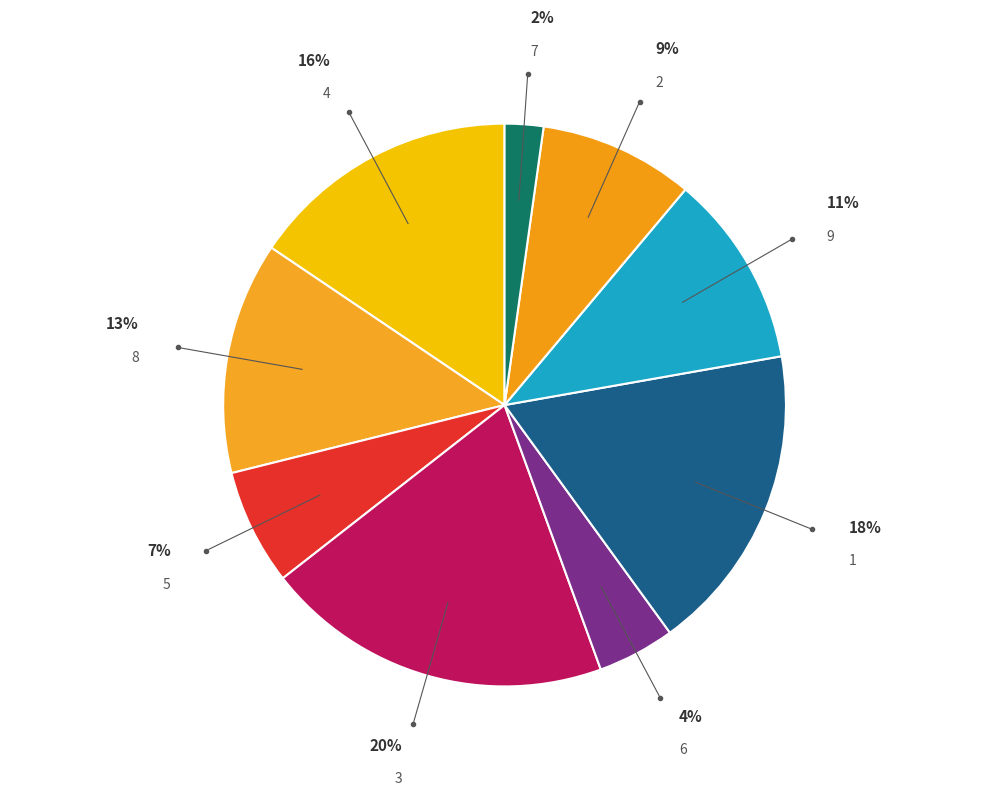

To the nearest percent, what is the difference between the 7 and 3 slice percentages?

18%